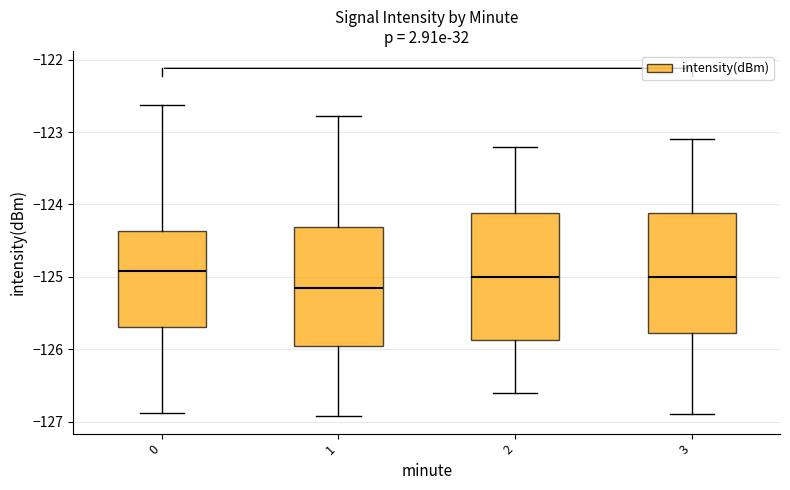

Which box has the lowest median line?

1